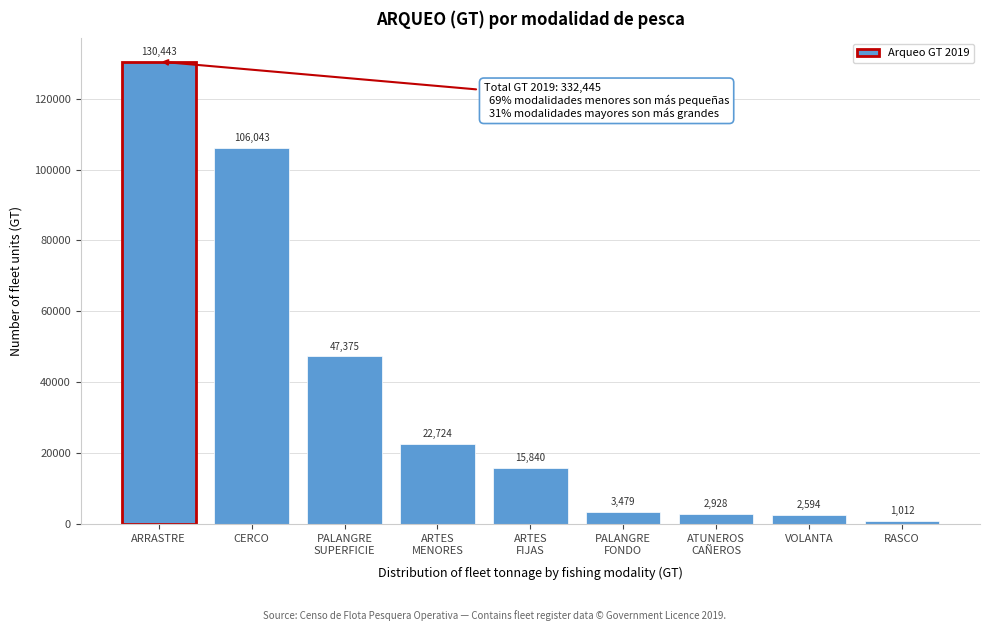

True or false: the data shows 130443.7 at ARRASTRE.

True